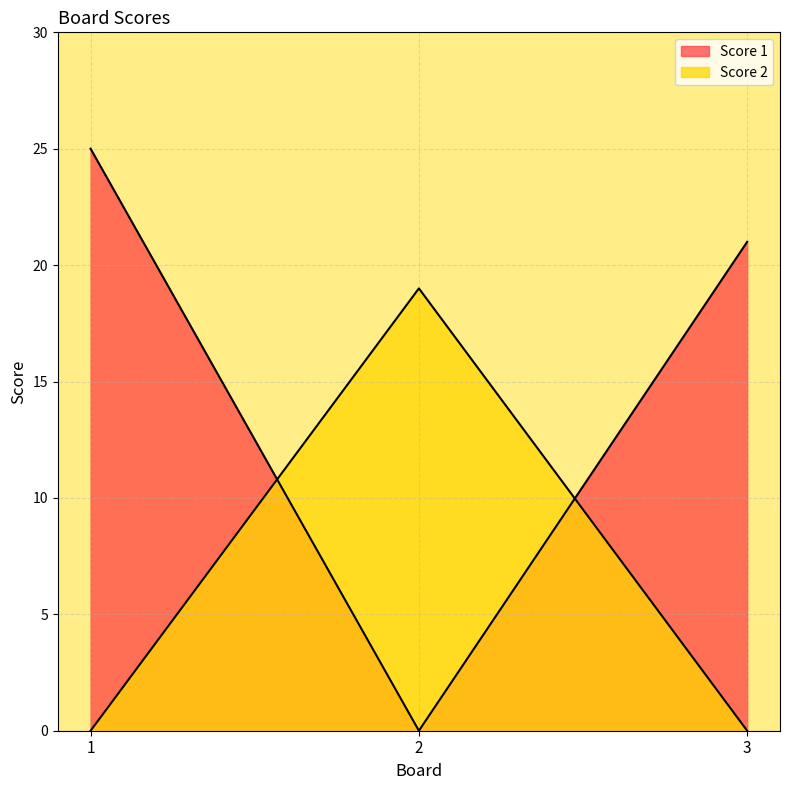

The Score 2 series shows 19 at 2. True or false?

True